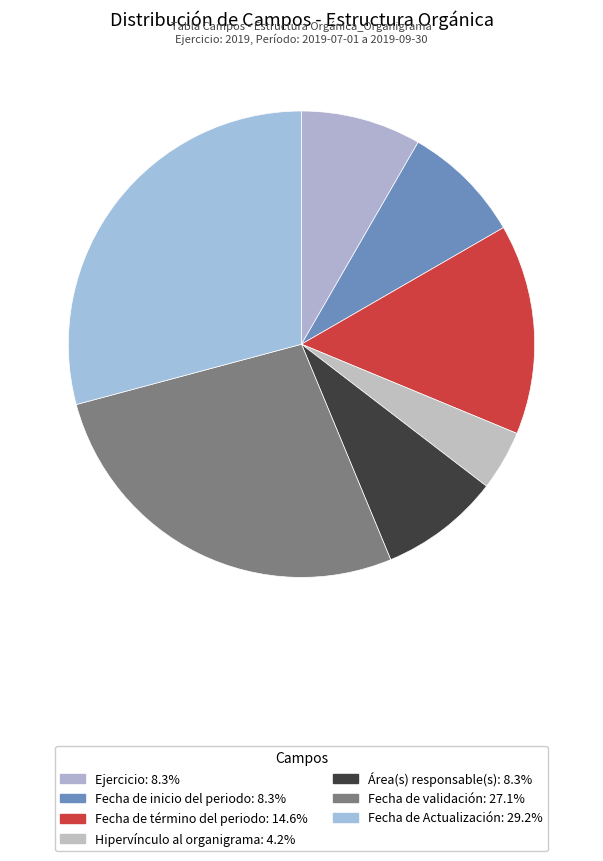

Which has a higher value, Hipervínculo al organigrama or Fecha de término del periodo?

Fecha de término del periodo